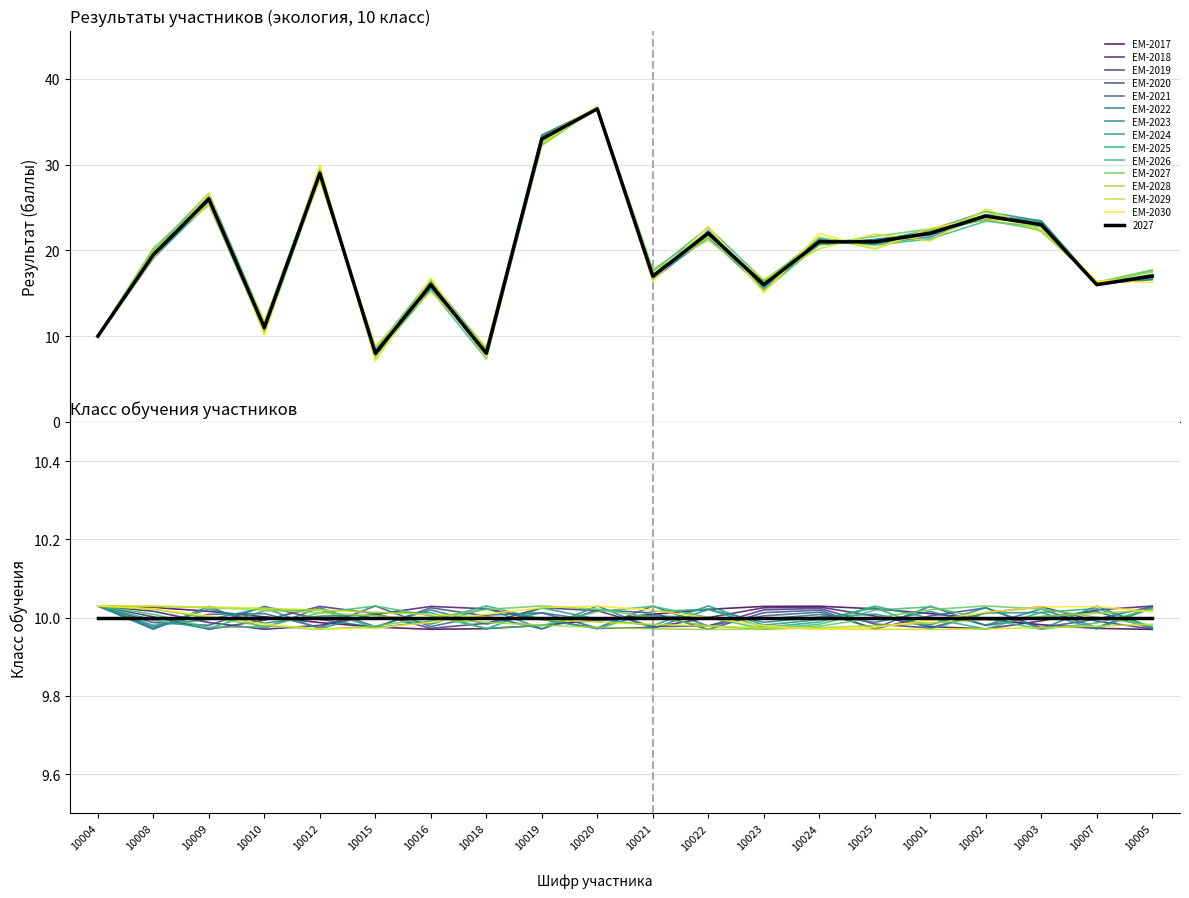

How many data points does each series have?

20